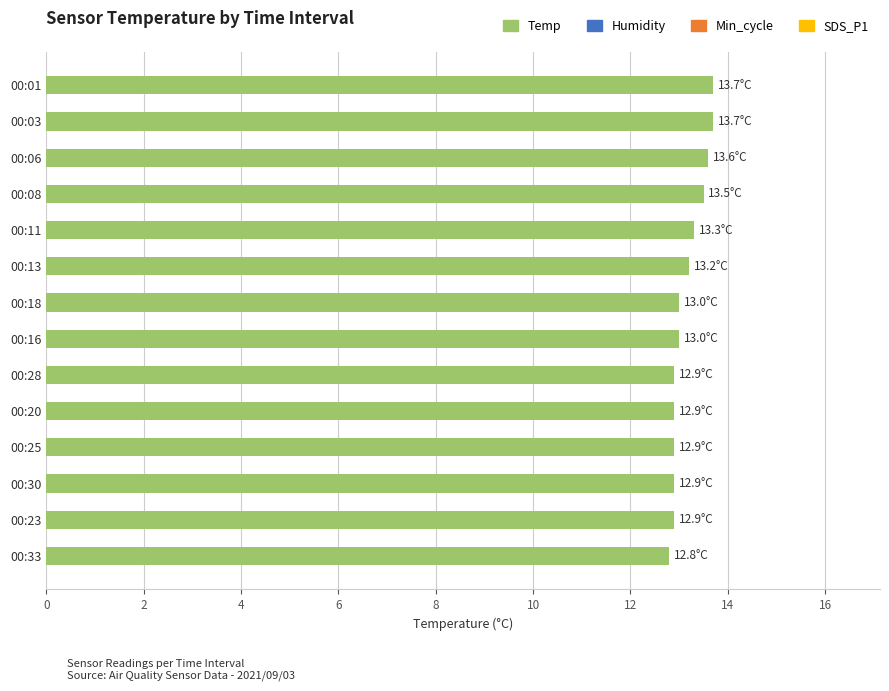

What is the difference between the maximum and minimum values?

0.9